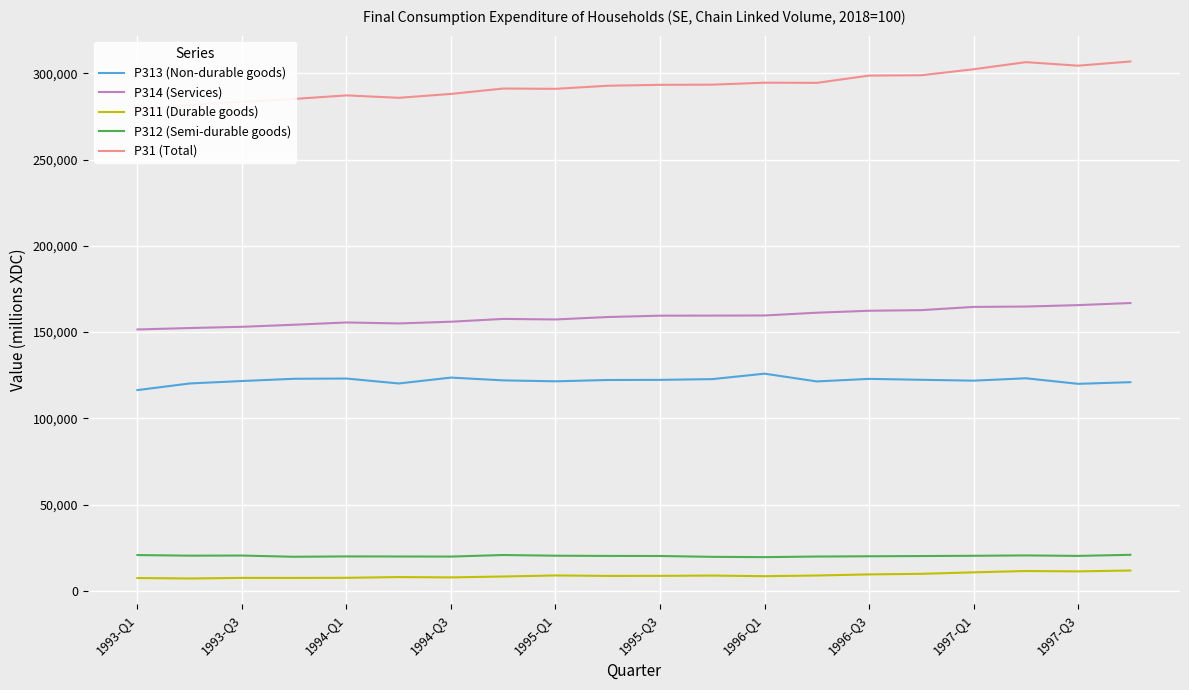

True or false: P312 (Semi-durable goods) and P314 (Services) intersect in this chart.

False